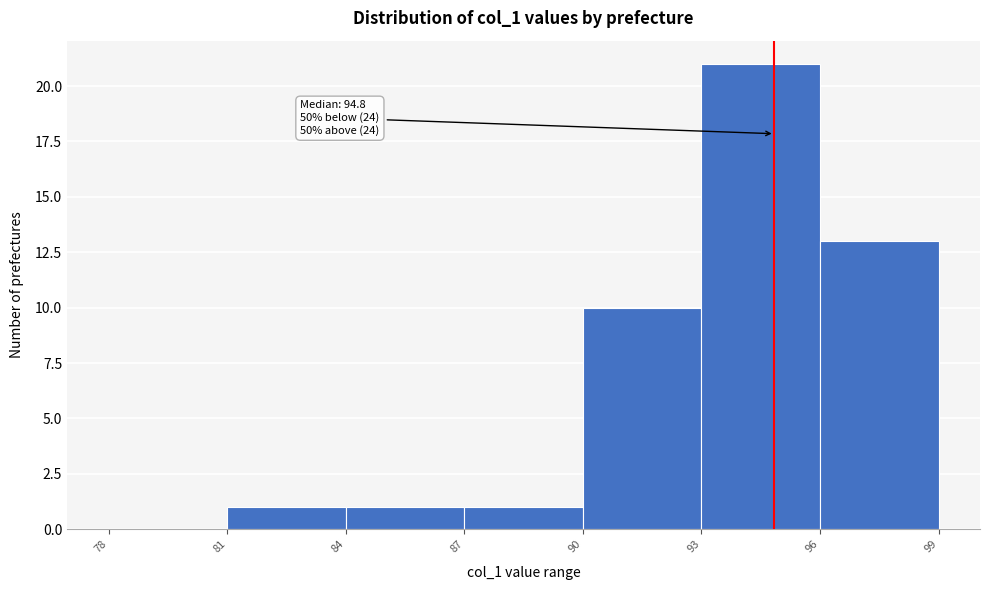

Over which range of the x-axis is the bar tallest?

93 to 96